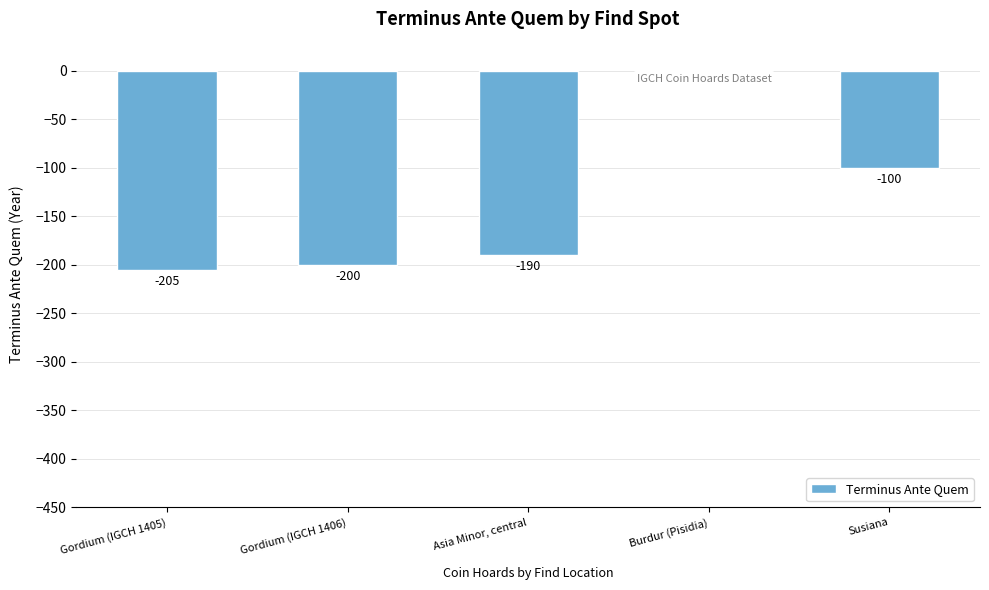

True or false: the data shows -200 at Gordium (IGCH 1406).

True